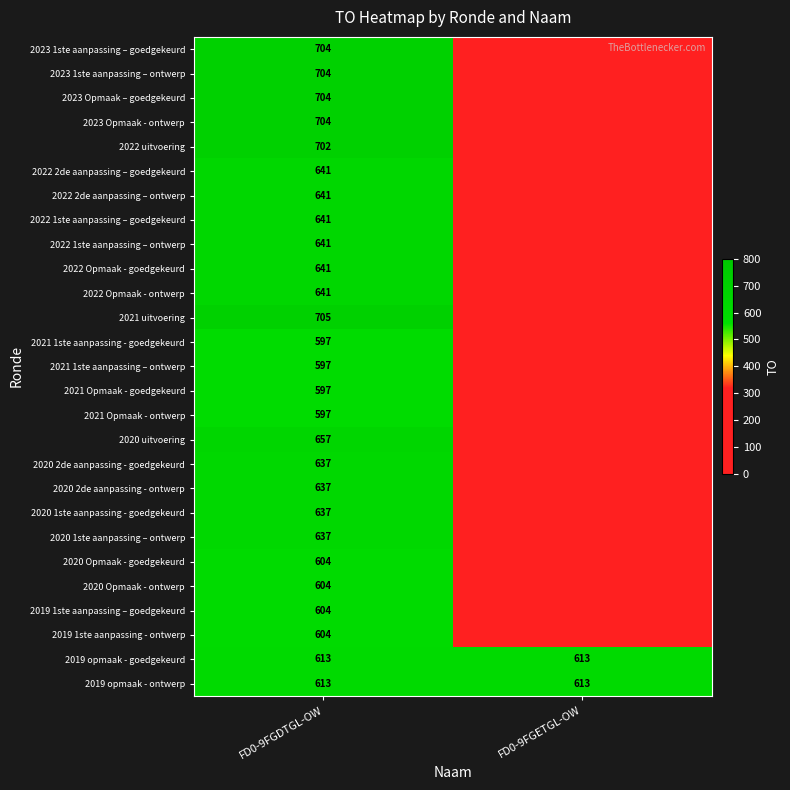

Is the value of 2022 Opmaak - goedgekeurd at FD0-9FGDTGL-OW greater than the value of 2020 uitvoering at FD0-9FGDTGL-OW?

No